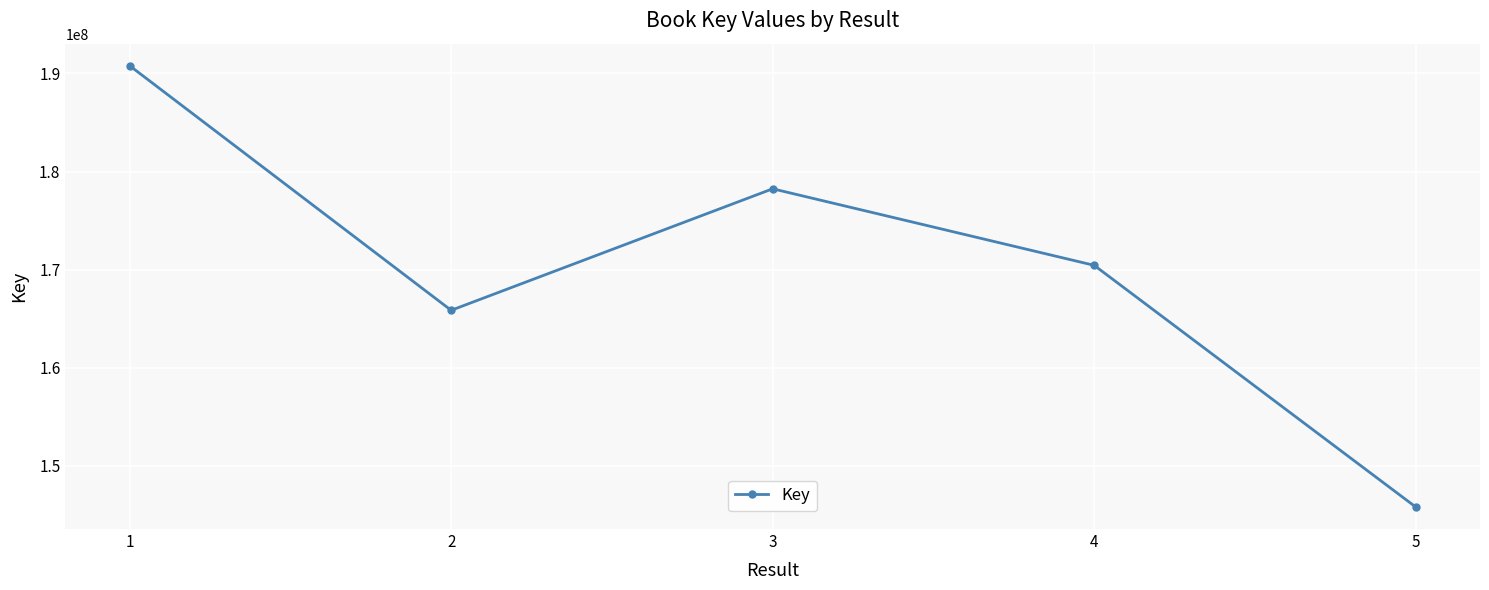

Read the value at 2, to the nearest 100.

165849300